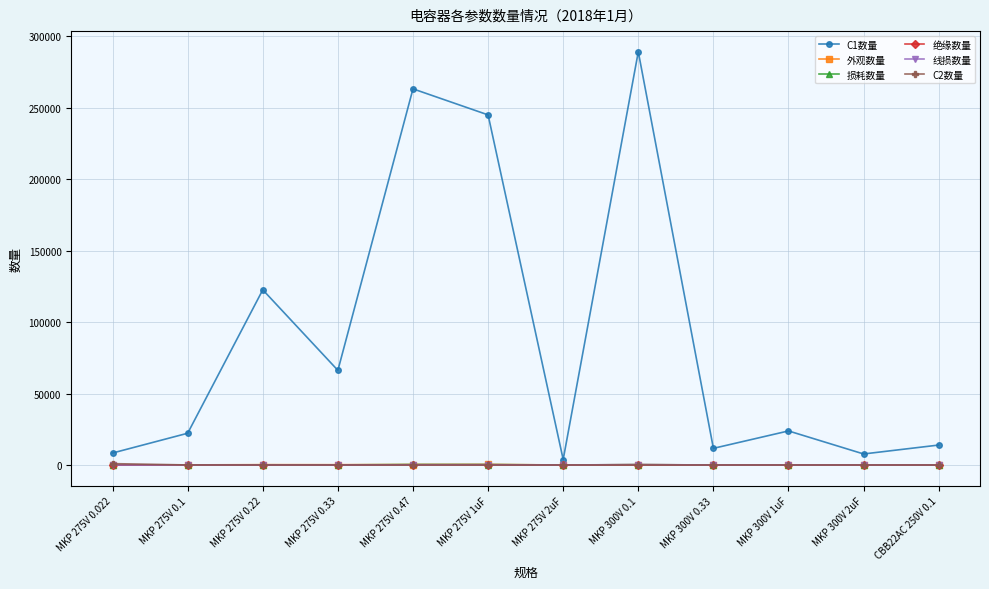

True or false: 外观数量 has more than 1 interior local peaks.

True